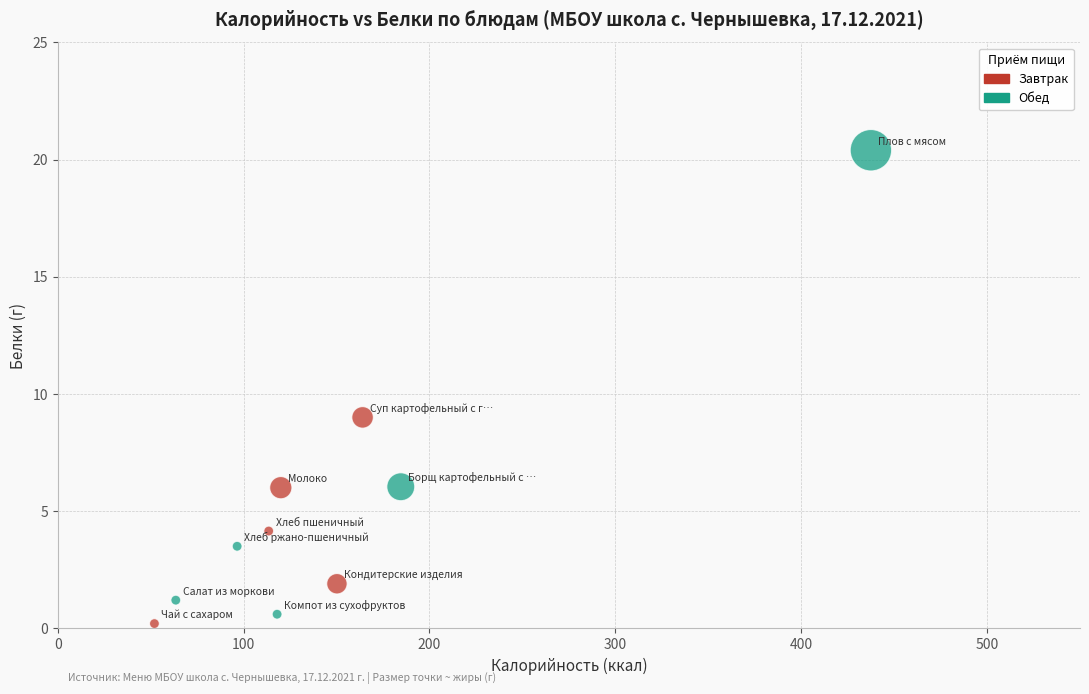

Which series contains the highest Y value?

Обед